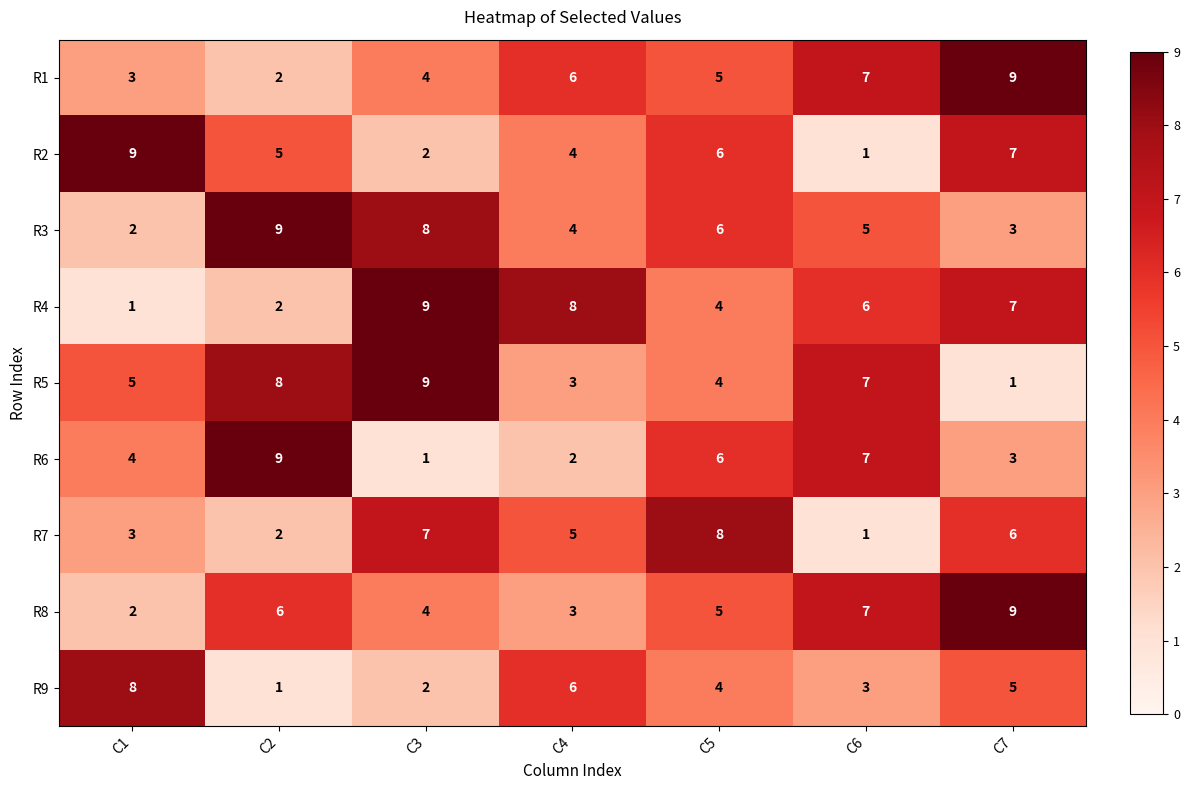

Count the number of categories in the chart.

7